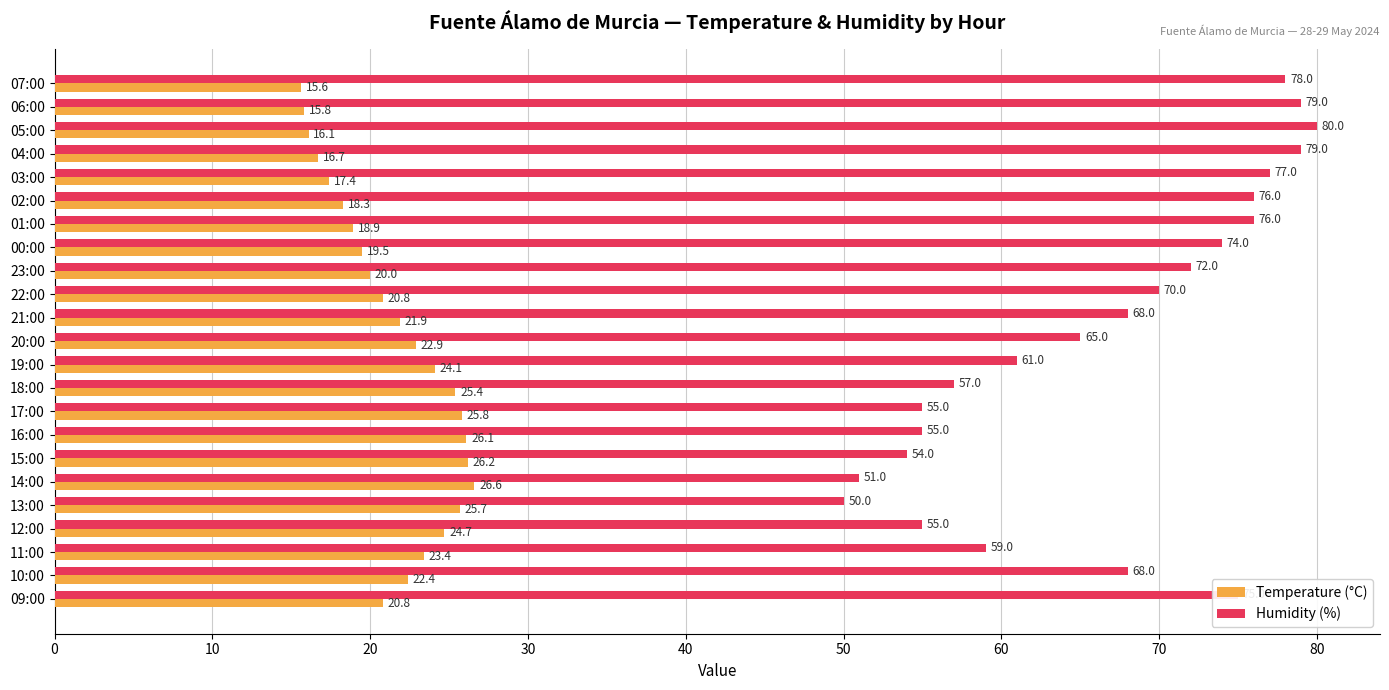

What is the spread (max minus min) of values at 16:00?

28.9